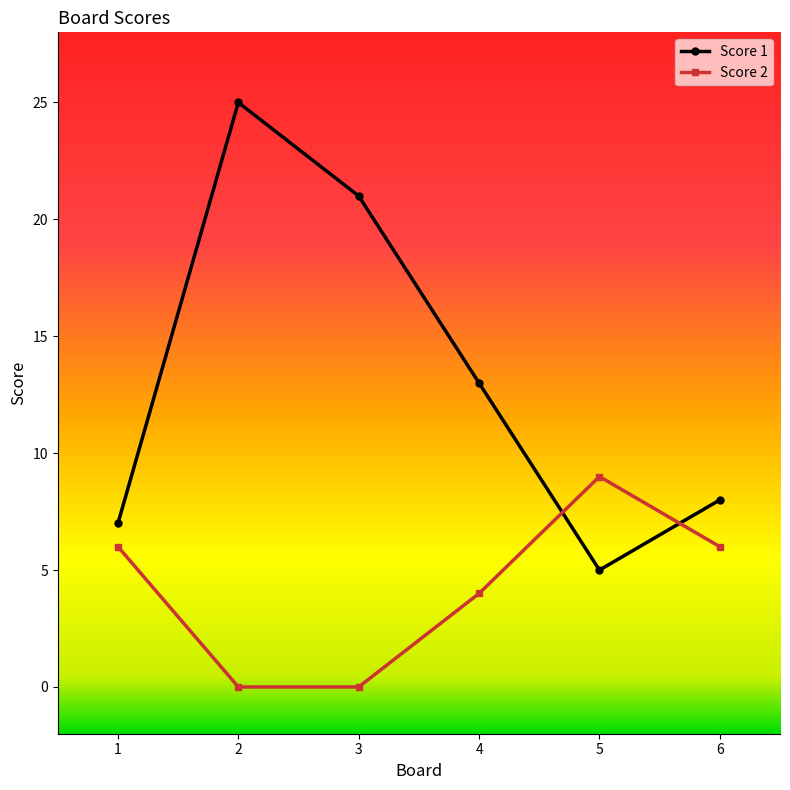

What is the average value of the Score 1 series?

13